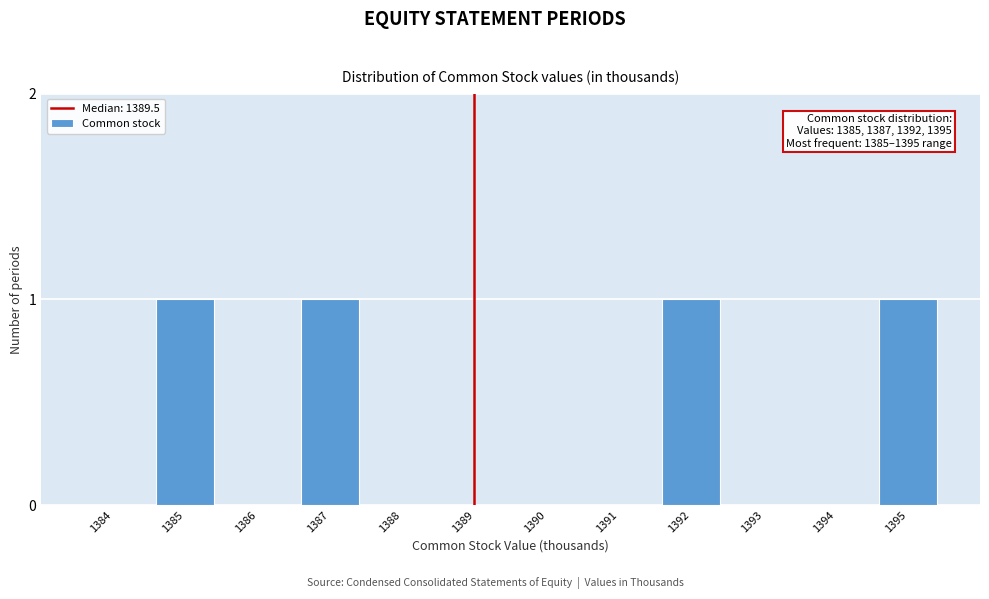

Reading left to right, extract all data points from this chart.

1384=0	1385=1	1386=0	1387=1	1388=0	1389=0	1390=0	1391=0	1392=1	1393=0	1394=0	1395=1